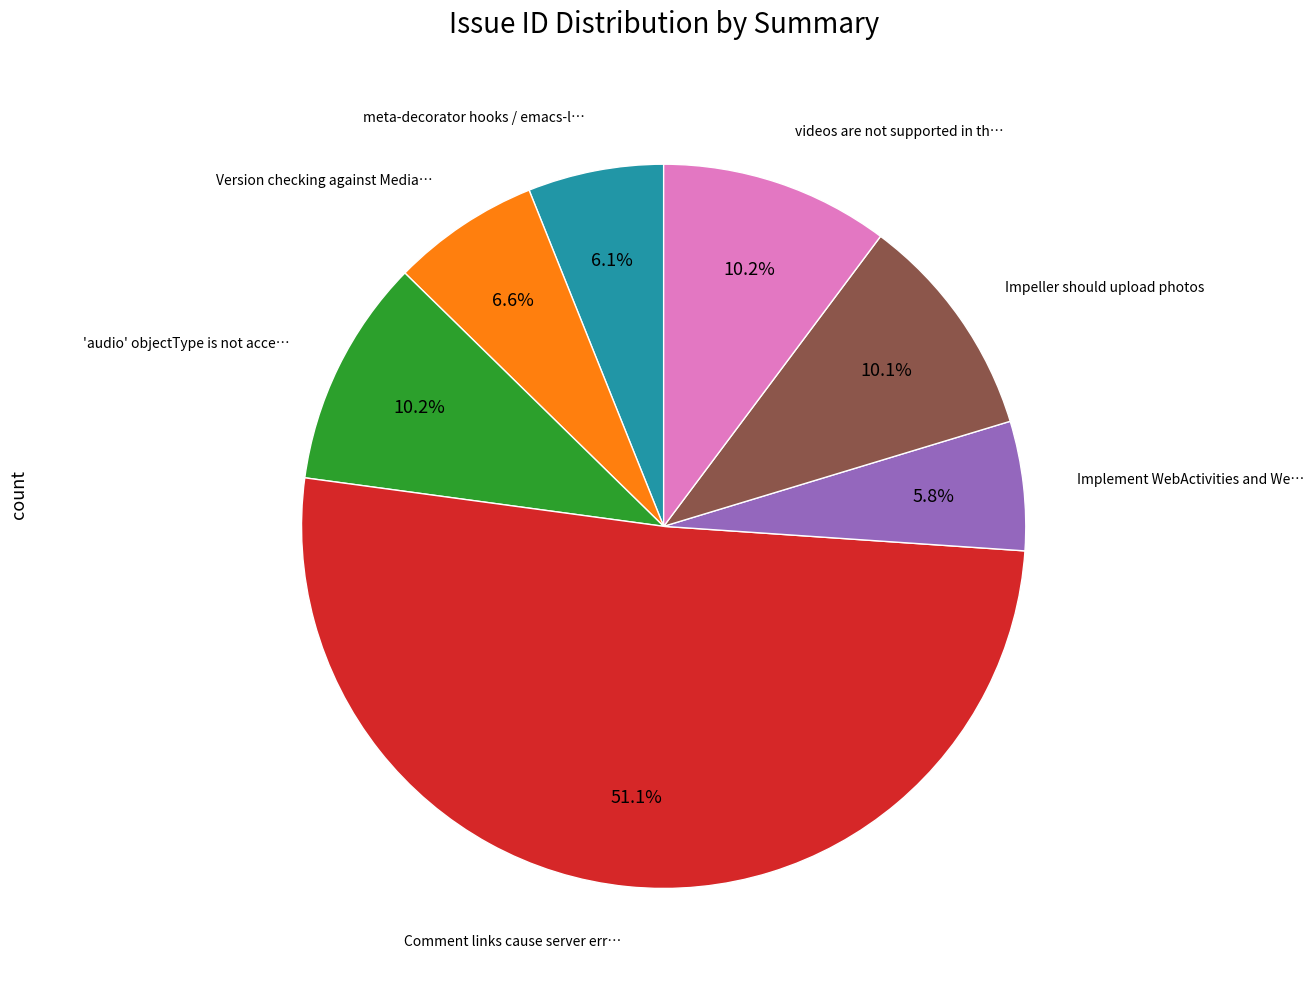

Is there any slice that represents more than half of the pie?

Yes